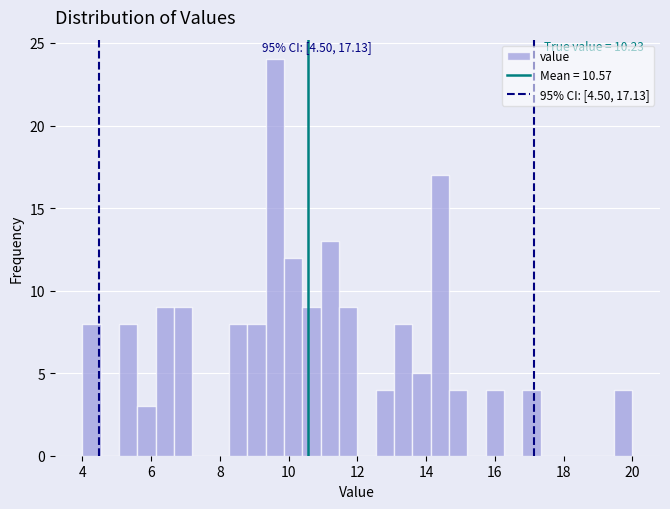

Read against the x-axis, roughly where is the centre of the tallest bar?

9.6